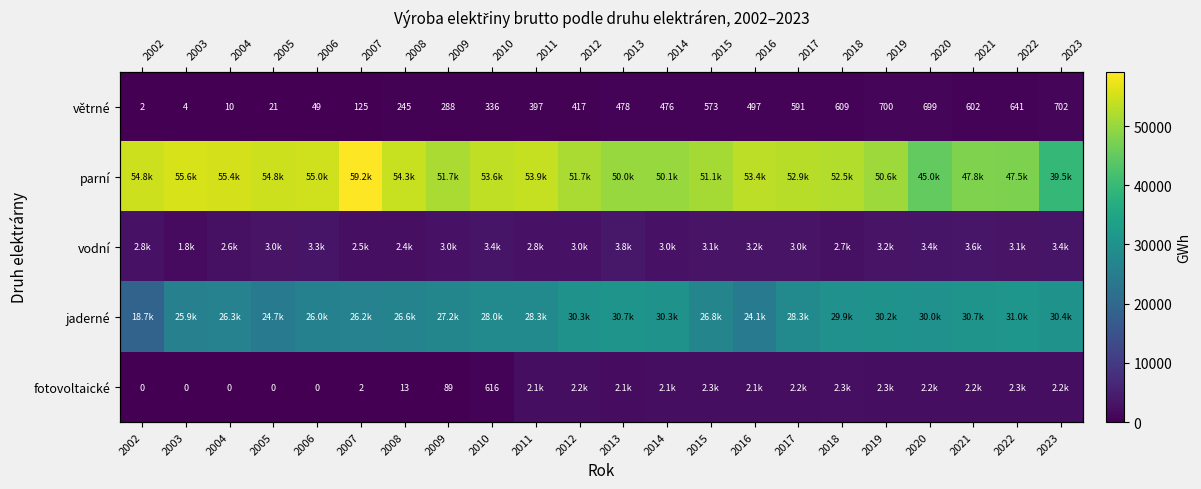

Rank the categories by parní value from lowest to highest.

2023, 2020, 2022, 2021, 2013, 2014, 2019, 2015, 2009, 2012, 2018, 2017, 2016, 2010, 2011, 2008, 2002, 2005, 2006, 2004, 2003, 2007